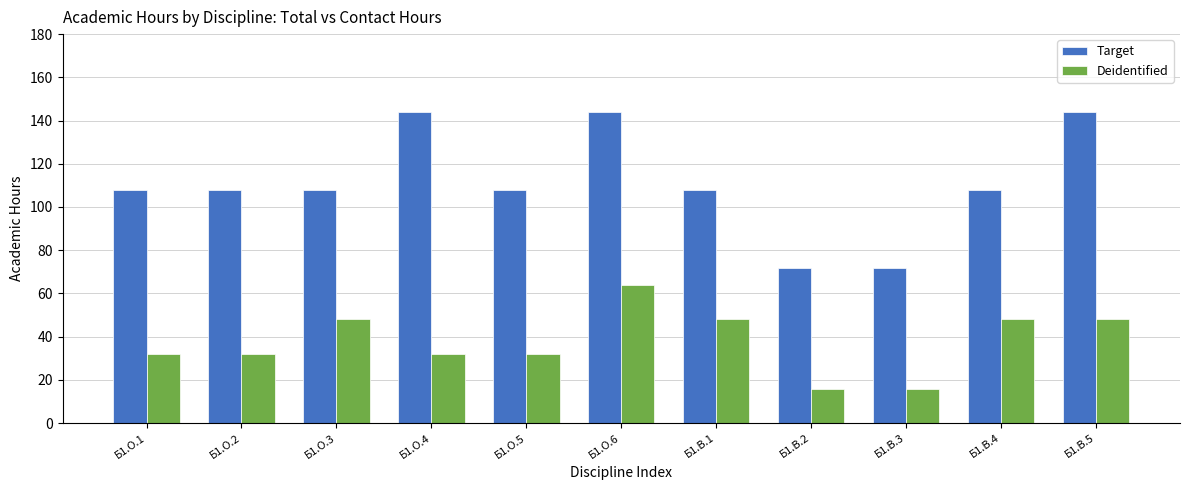

What position from the left is Б1.О.3?

3